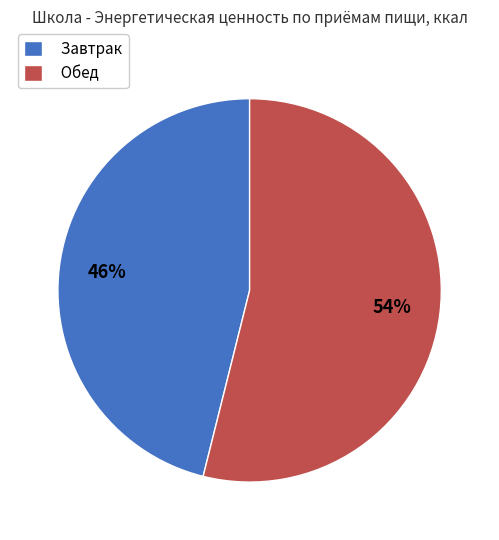

To the nearest percent, what percentage of the pie is Обед?

54%